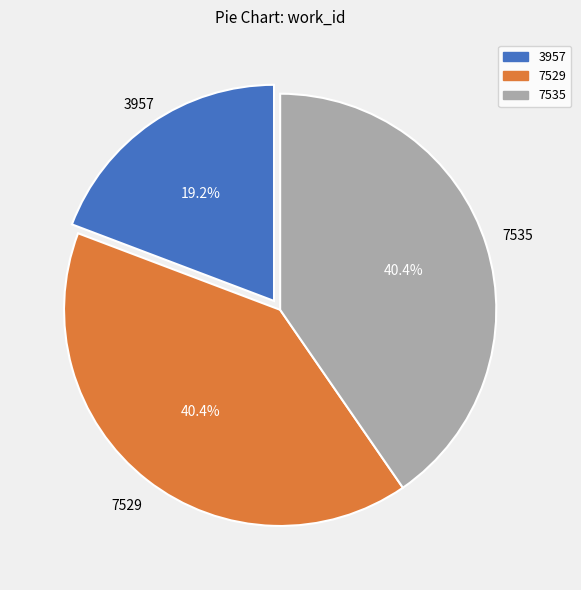

Approximately how many times larger is the value at 3957 compared to 7529?

0.5